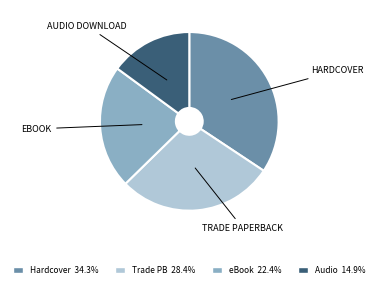

Is there a majority slice in this chart?

No